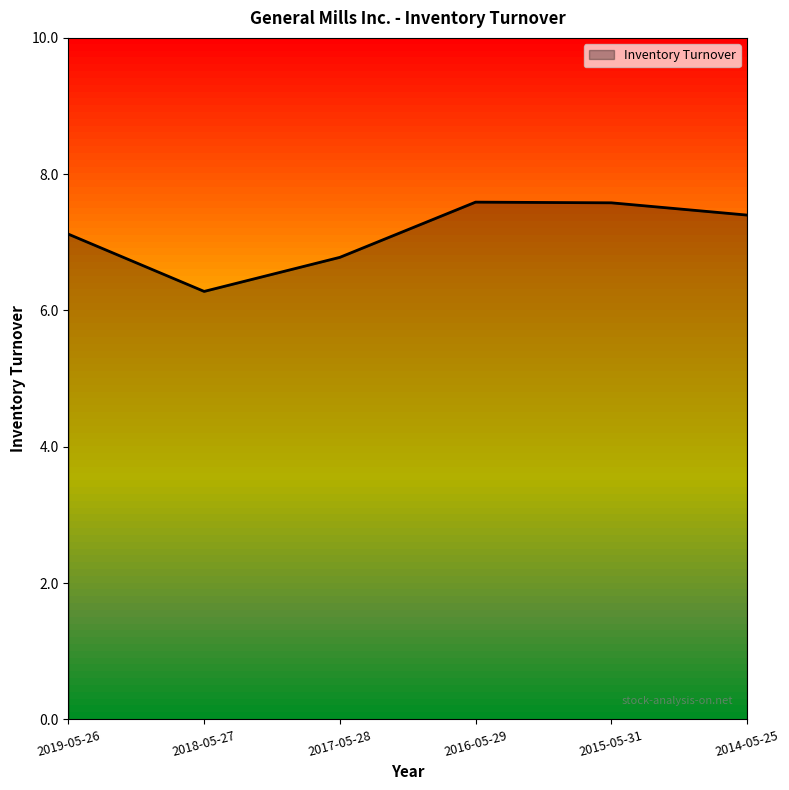

Is it true that the value at 2019-05-26 is 3.1?

False